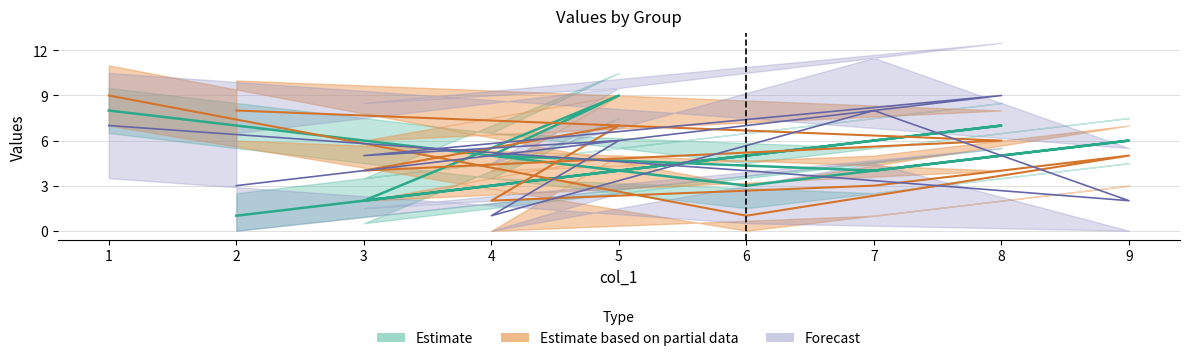

How many col_6 values are between 3 and 7?

5